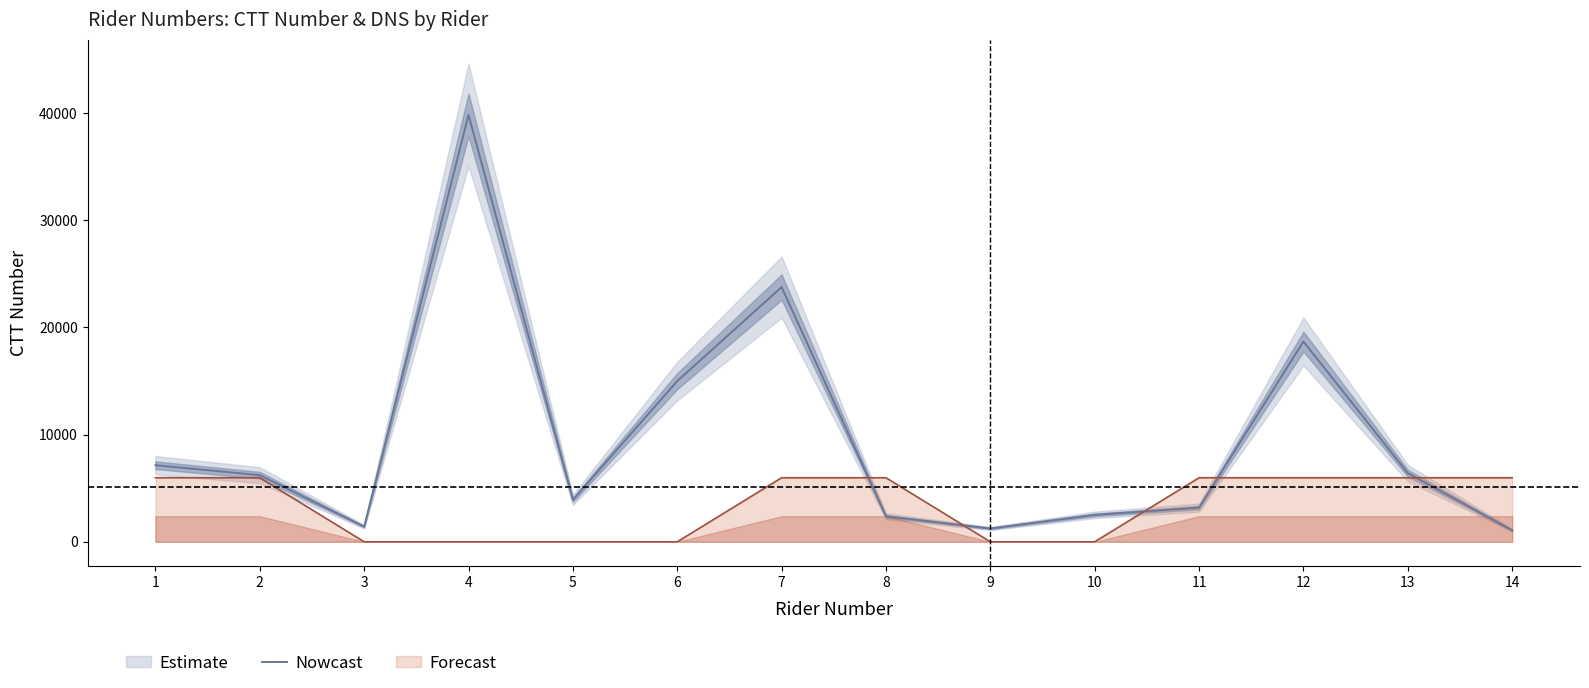

What is the change in value from 6 to 14?

-13916